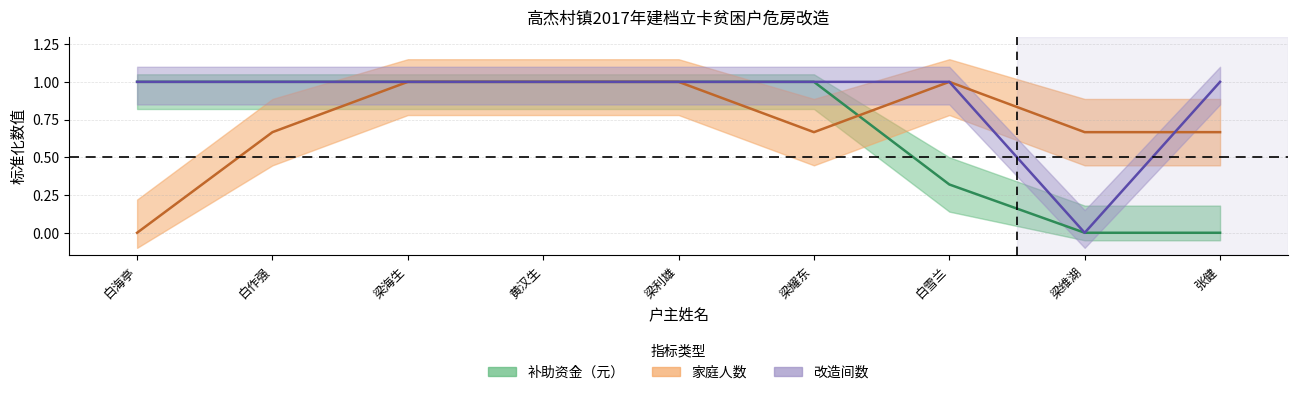

How many values in the 补助资金（元） series are below 1?

3